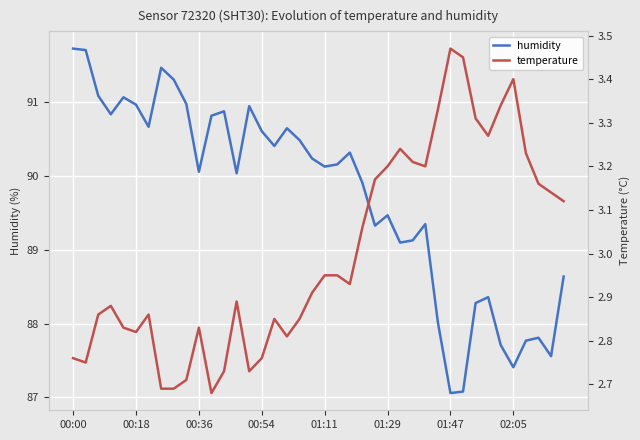

True or false: temperature has more than 0 points higher than both neighbors.

True